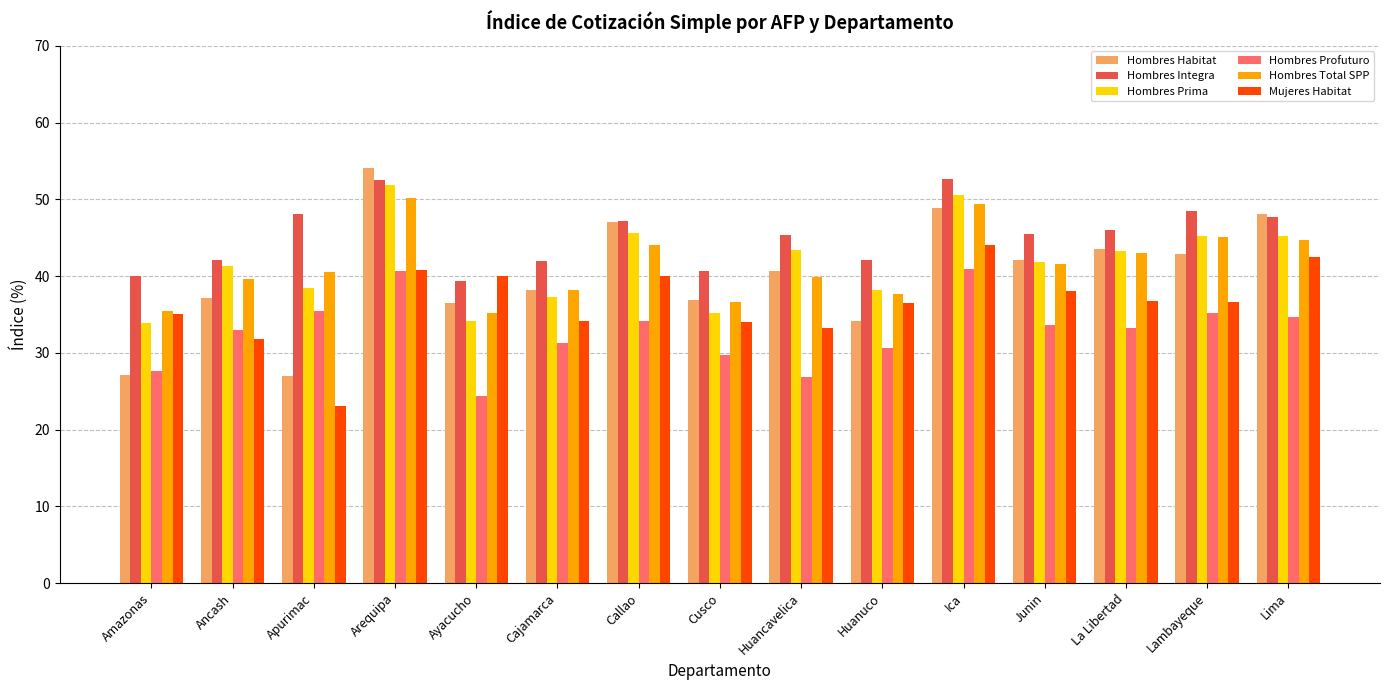

What is the greatest value displayed?

54.1